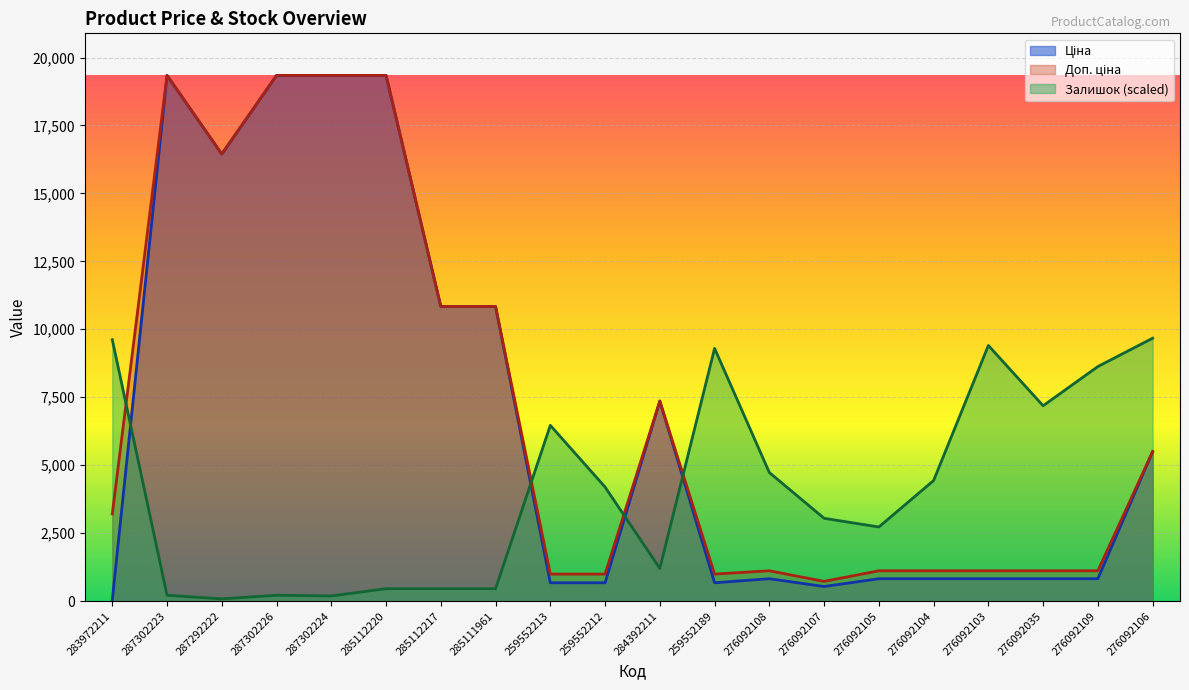

Which series changed the most between 285112217 and 276092035?

Ціна